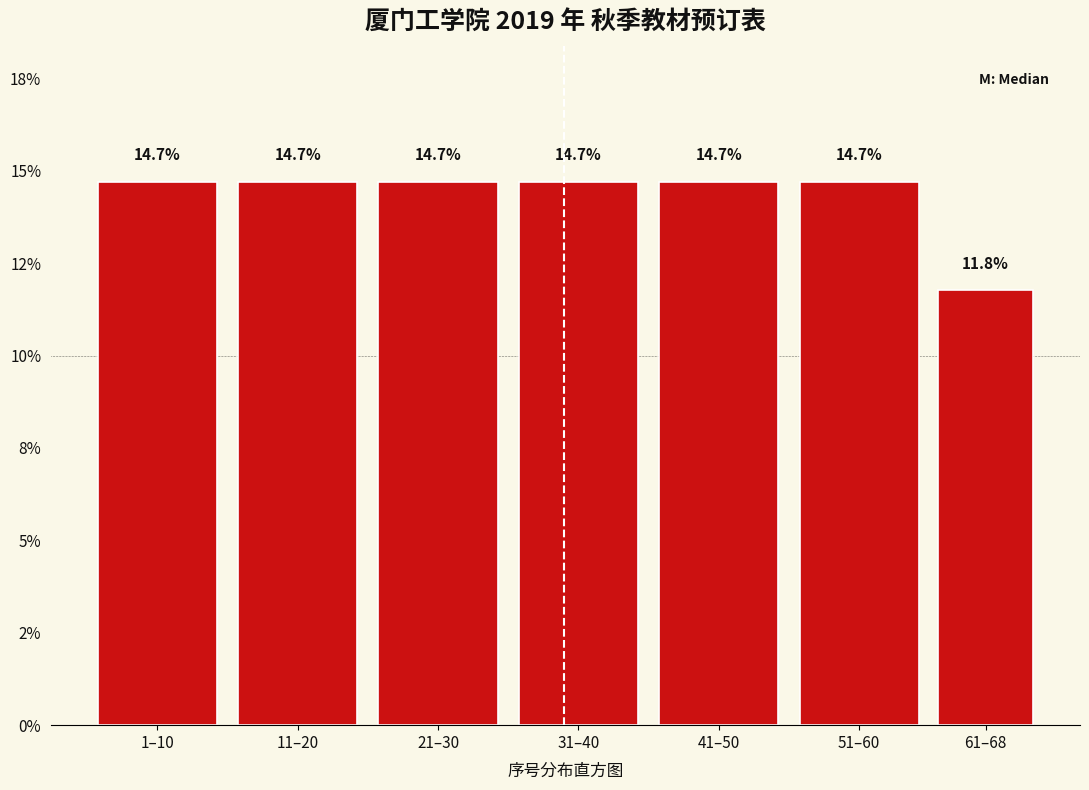

Are the bars horizontal?

No